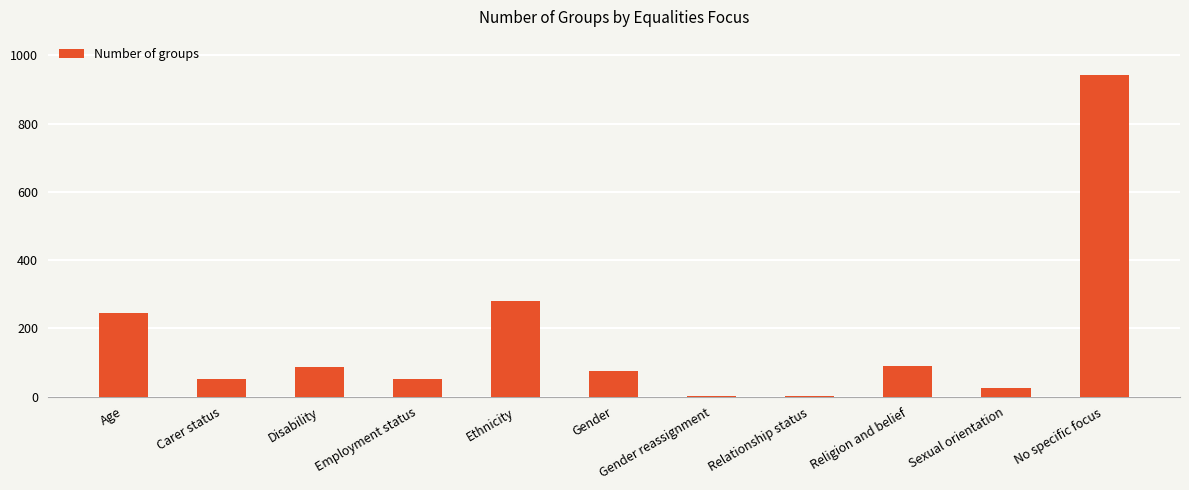

True or false: the data shows 51 at Employment status.

True